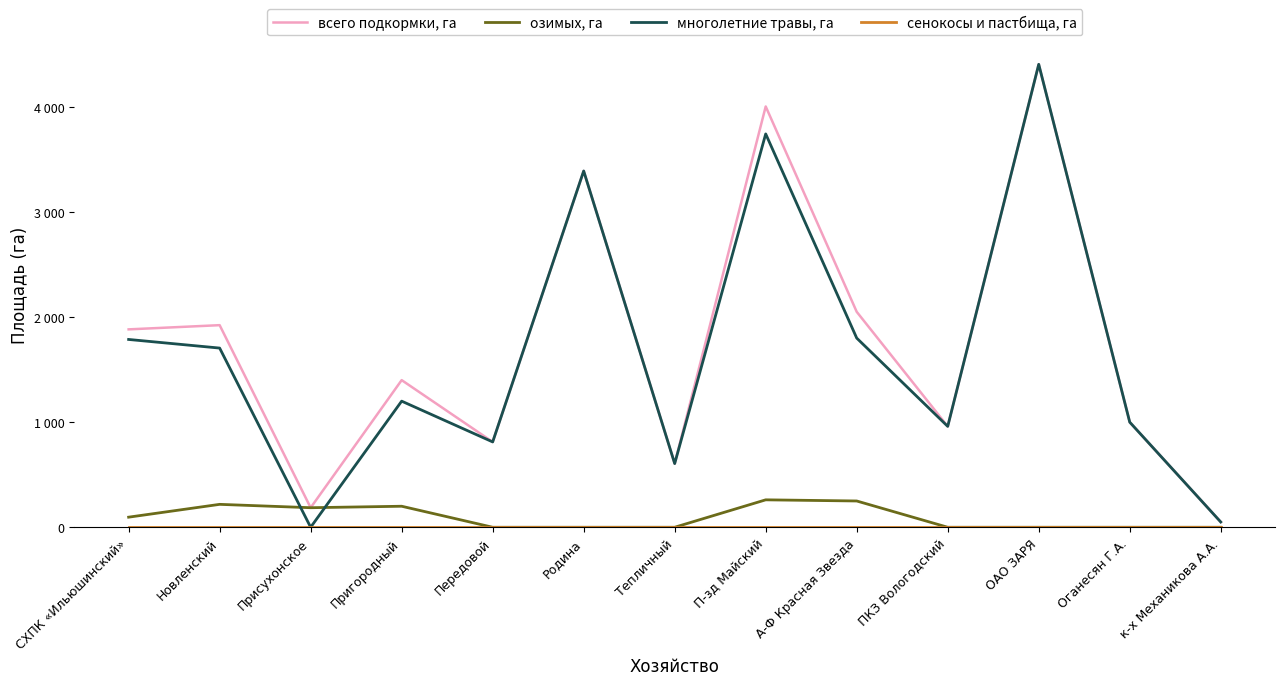

Which category has the lowest value in the всего подкормки, га series?

к-х Механикова А.А.